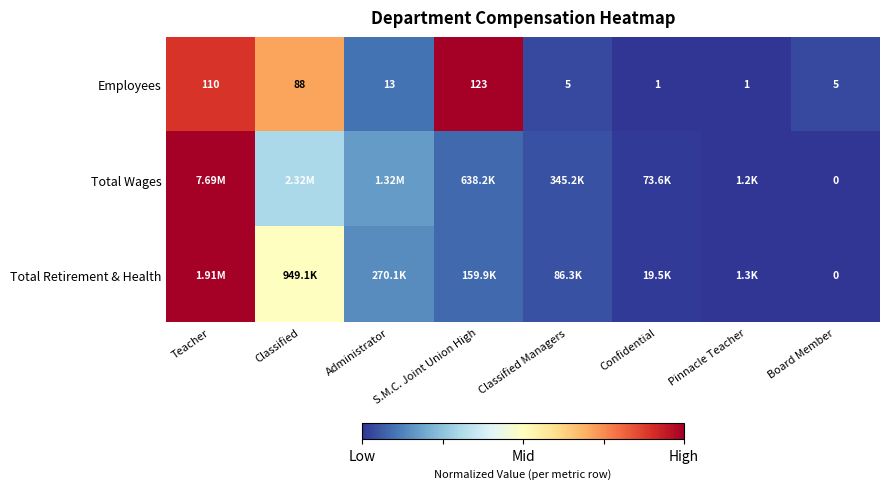

What is the spread (max minus min) of values at Classified?

0.4